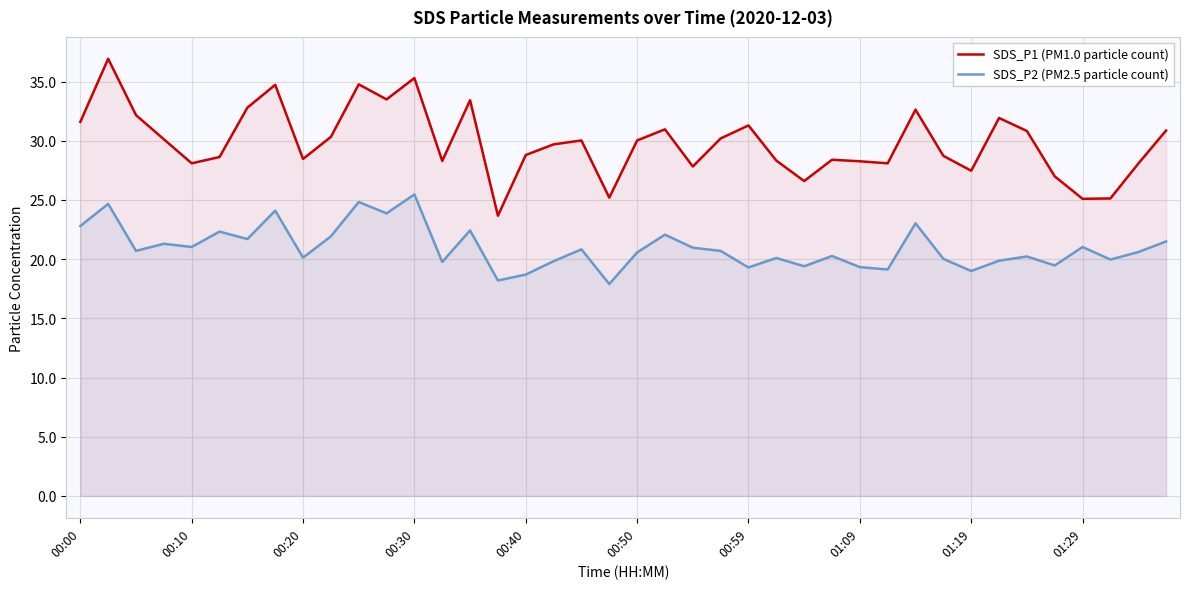

Rank the series by their maximum value, from lowest to highest.

SDS_P2 (PM2.5 particle count), SDS_P1 (PM1.0 particle count)